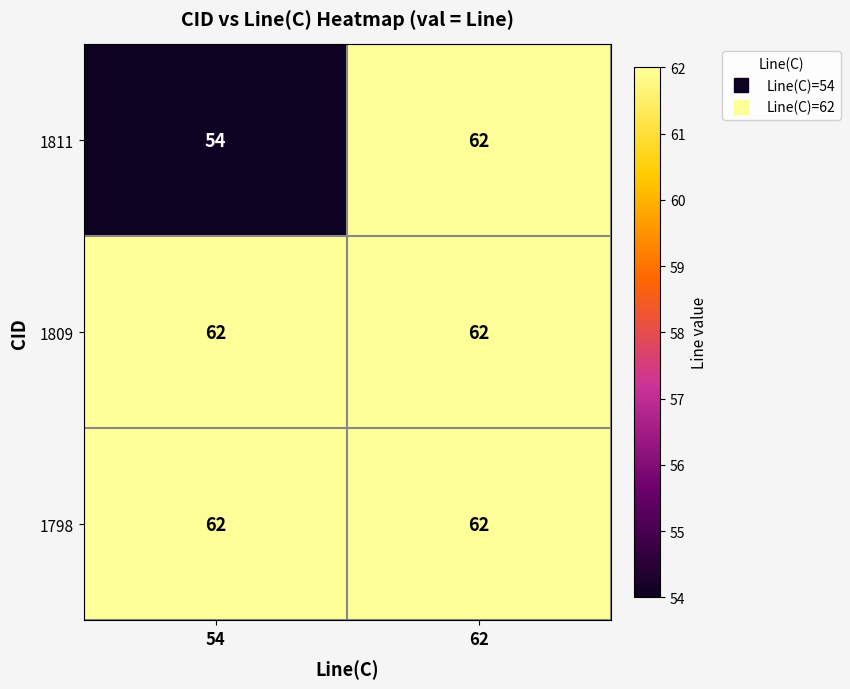

Read the 1809 value at 62.

62